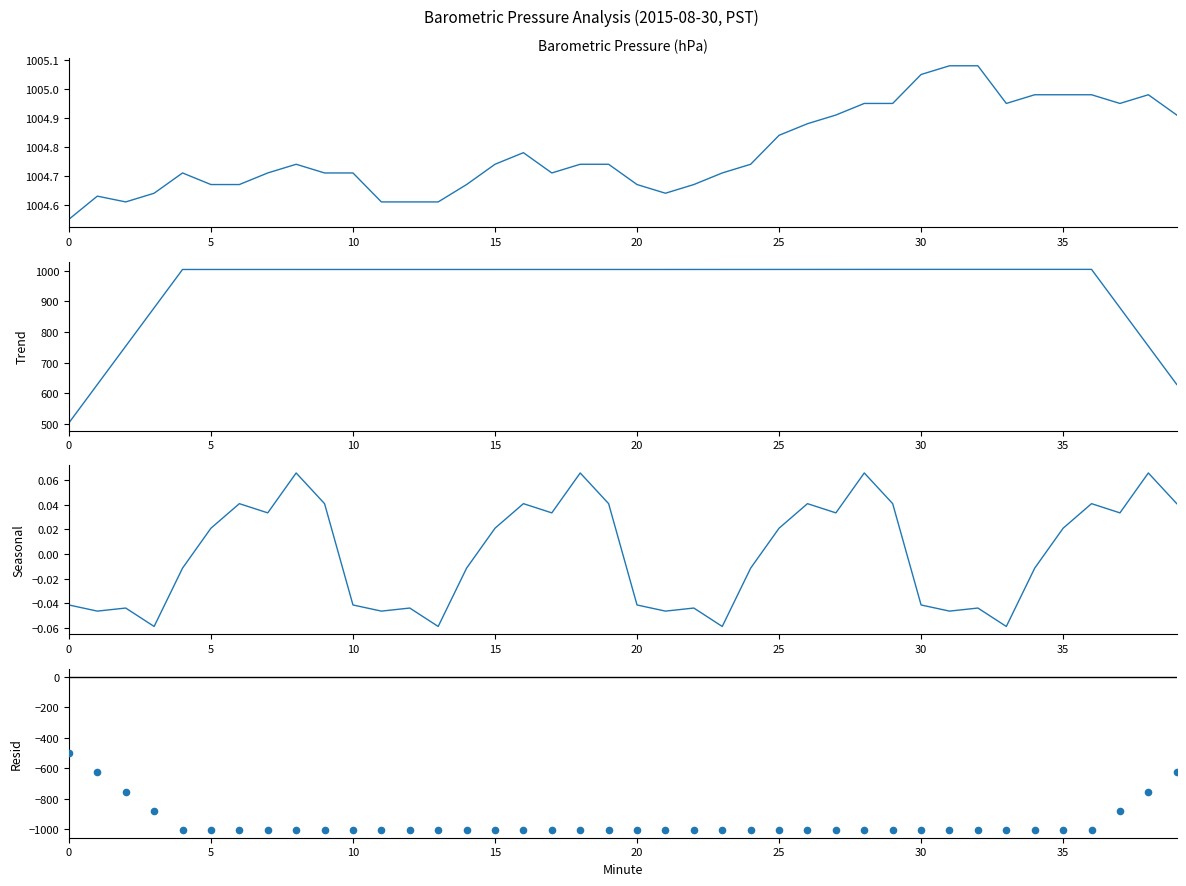

At which category is the sum across all series the highest?

31